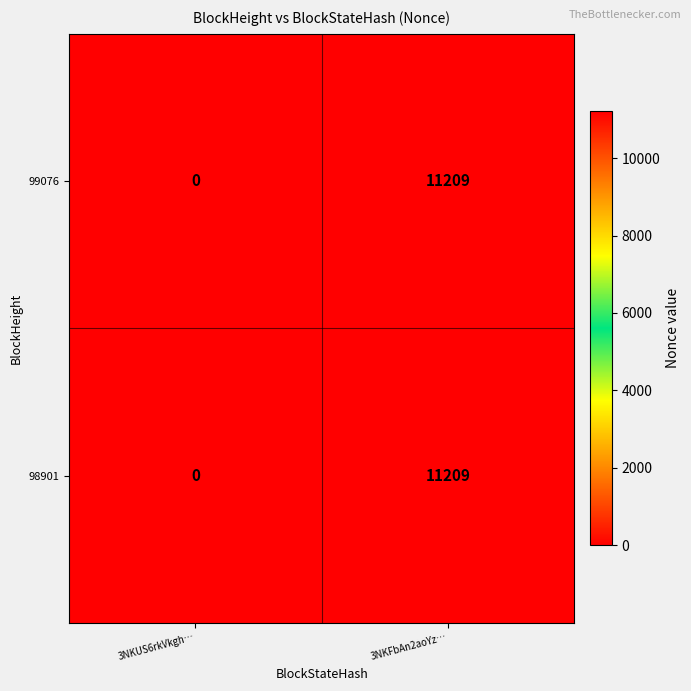

What is the sum of the 98901 values at 3NKFbAn2aoYz… and 3NKUS6rkVkgh…?

11209